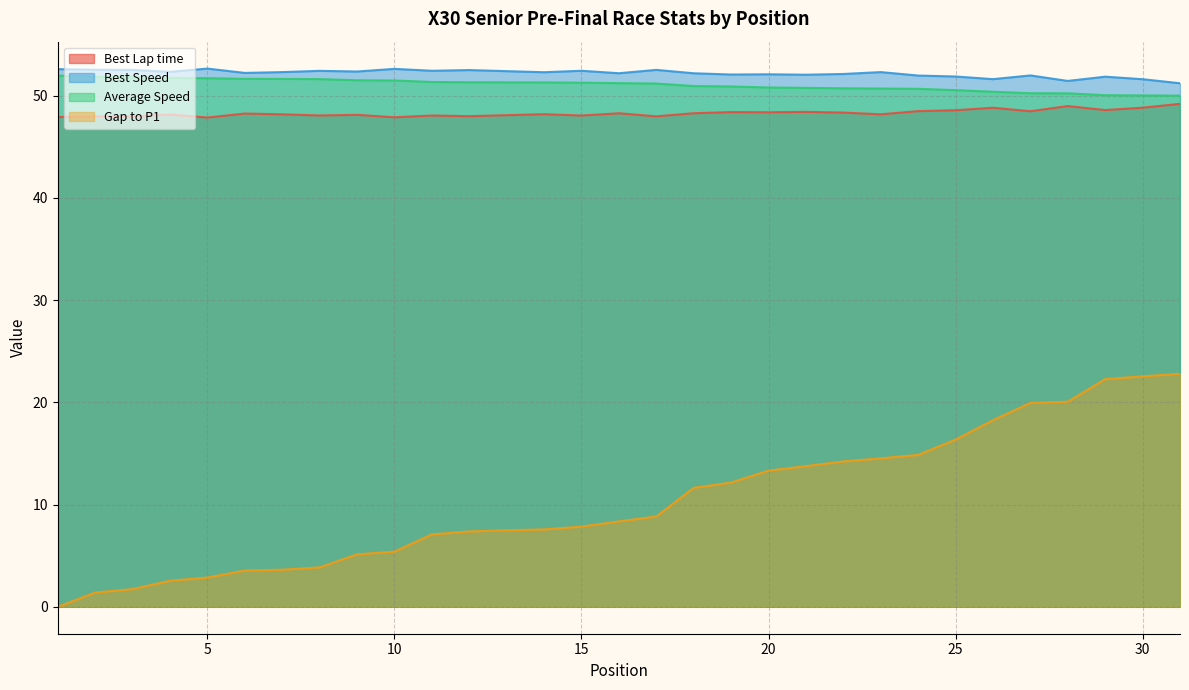

True or false: Gap to P1 and Best Speed cross at least once.

False